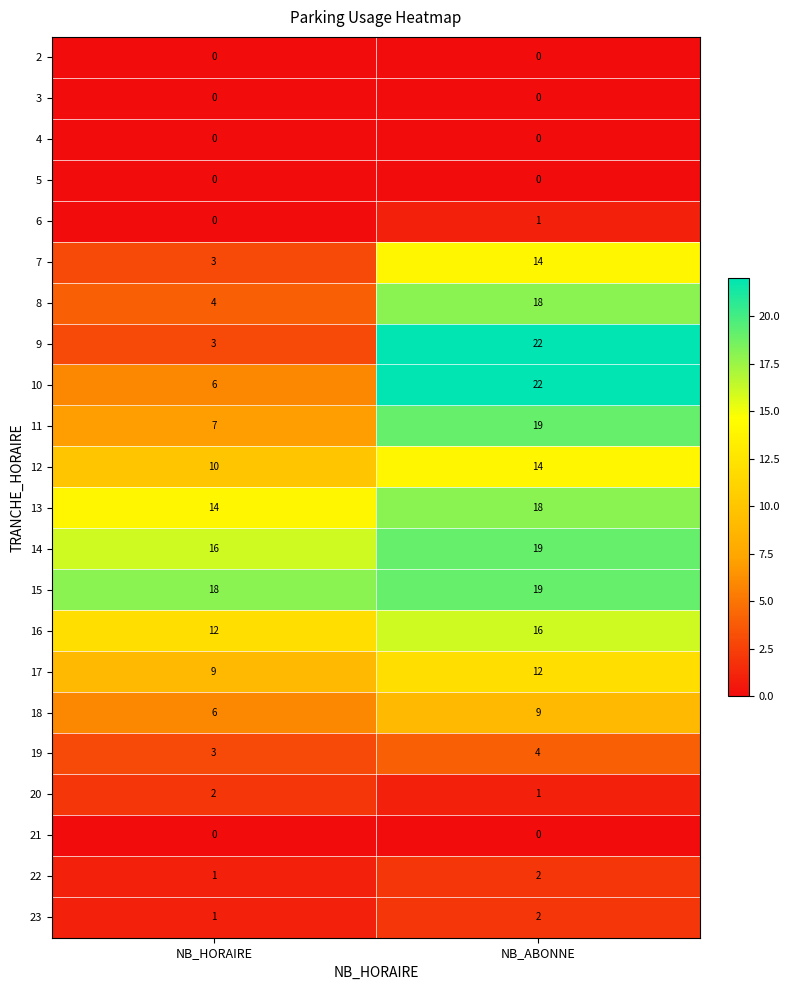

At which label does 18 reach its minimum?

NB_HORAIRE